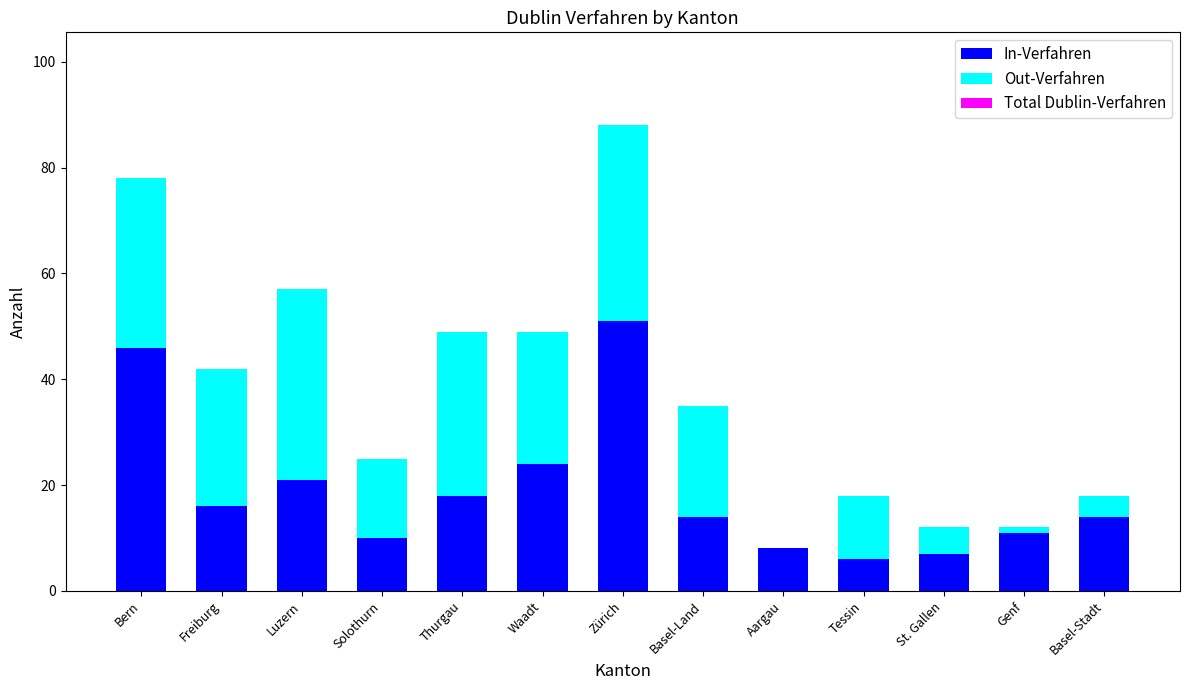

The value of In-Verfahren at Basel-Stadt is 14. True or false?

True